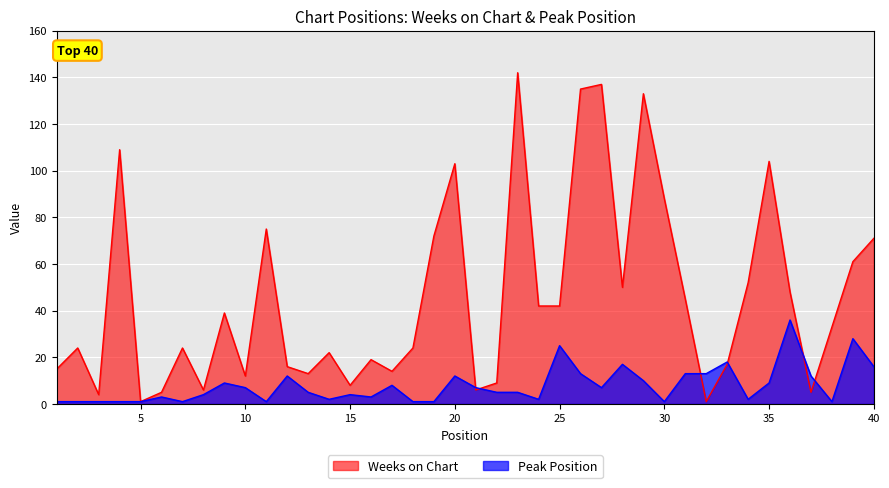

At which label does Peak Position reach its minimum?

1